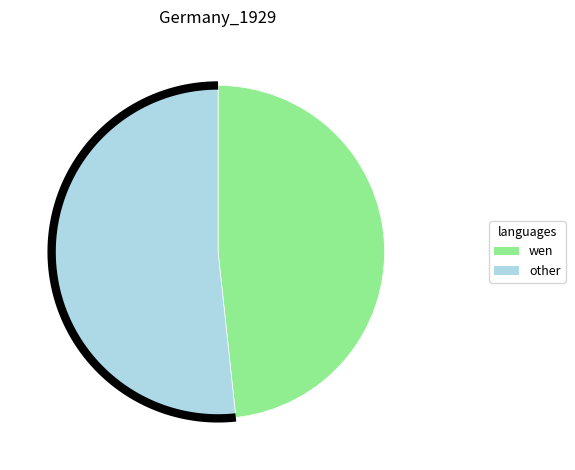

The Reading slice represents 39% of the pie. True or false?

False